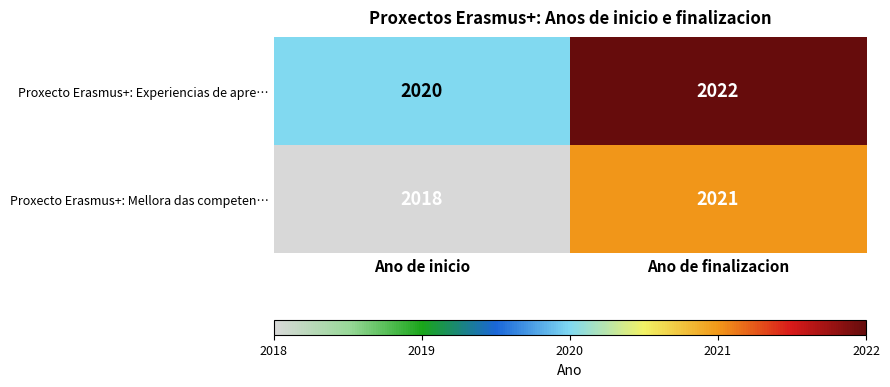

Where is Proxecto Erasmus+: Mellora das competen… nearest to the value 2019?

Ano de inicio